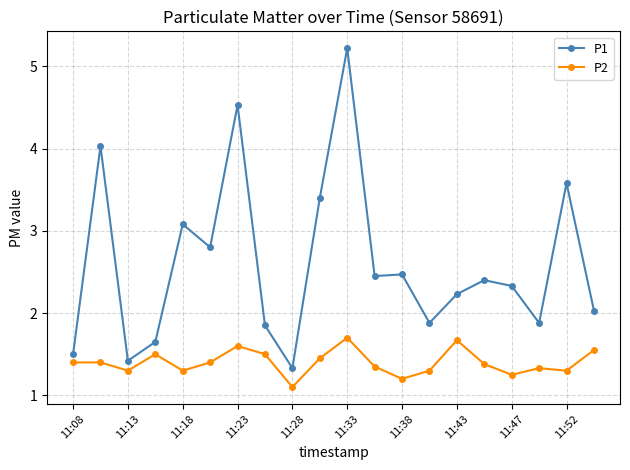

What is the value of the P2 point at the 3rd from the left?

1.3